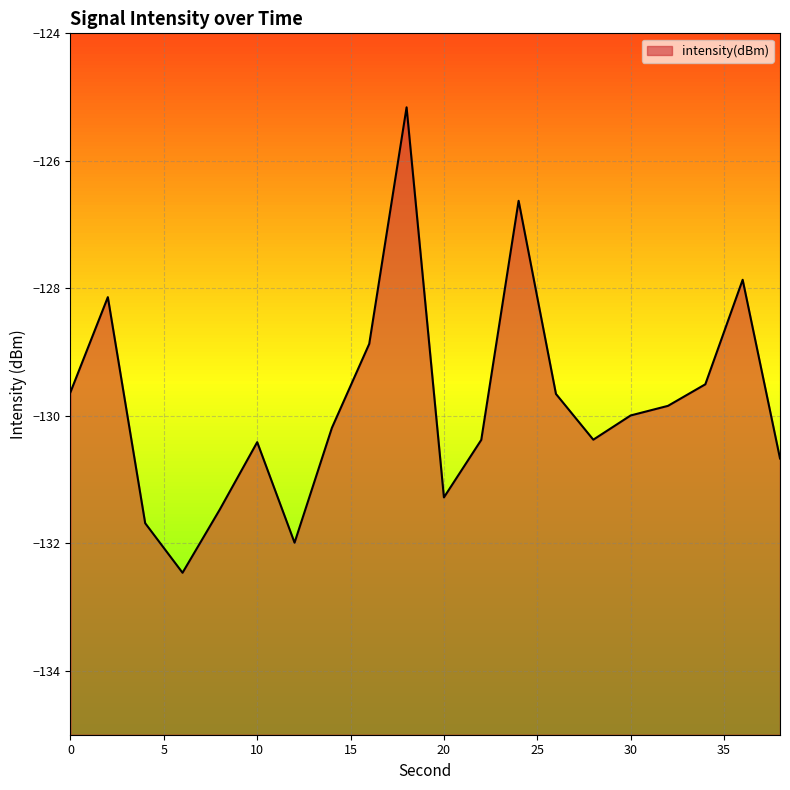

List the labels in order of value, smallest first.

6, 12, 4, 8, 20, 38, 10, 22, 28, 14, 30, 32, 26, 0, 34, 16, 2, 36, 24, 18